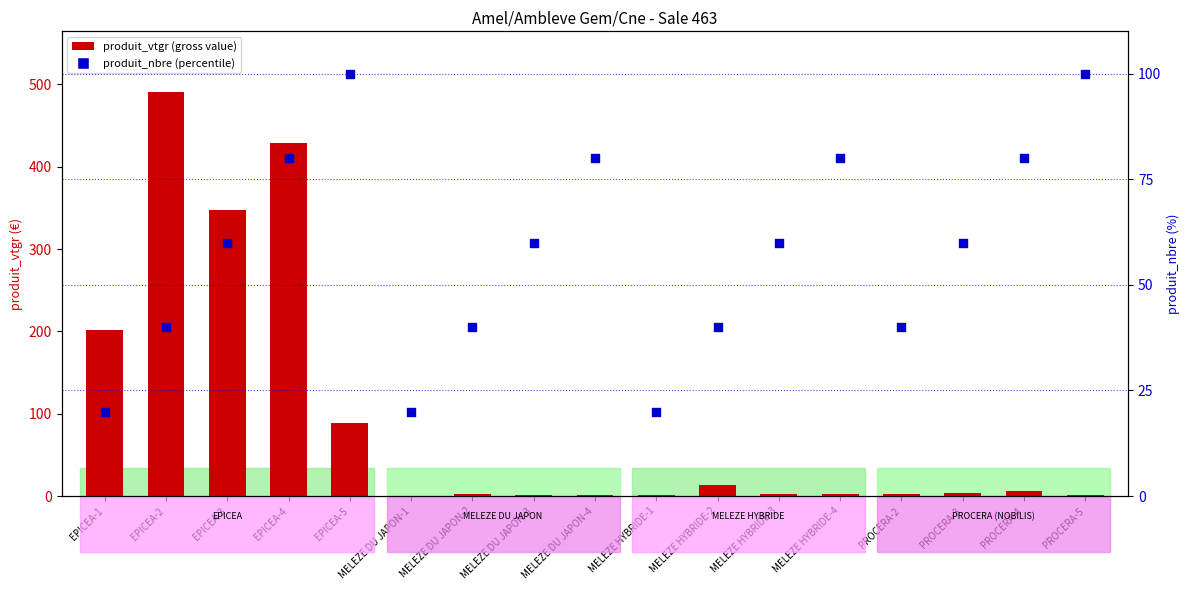

At how many categories does at least one series exceed 186?

4